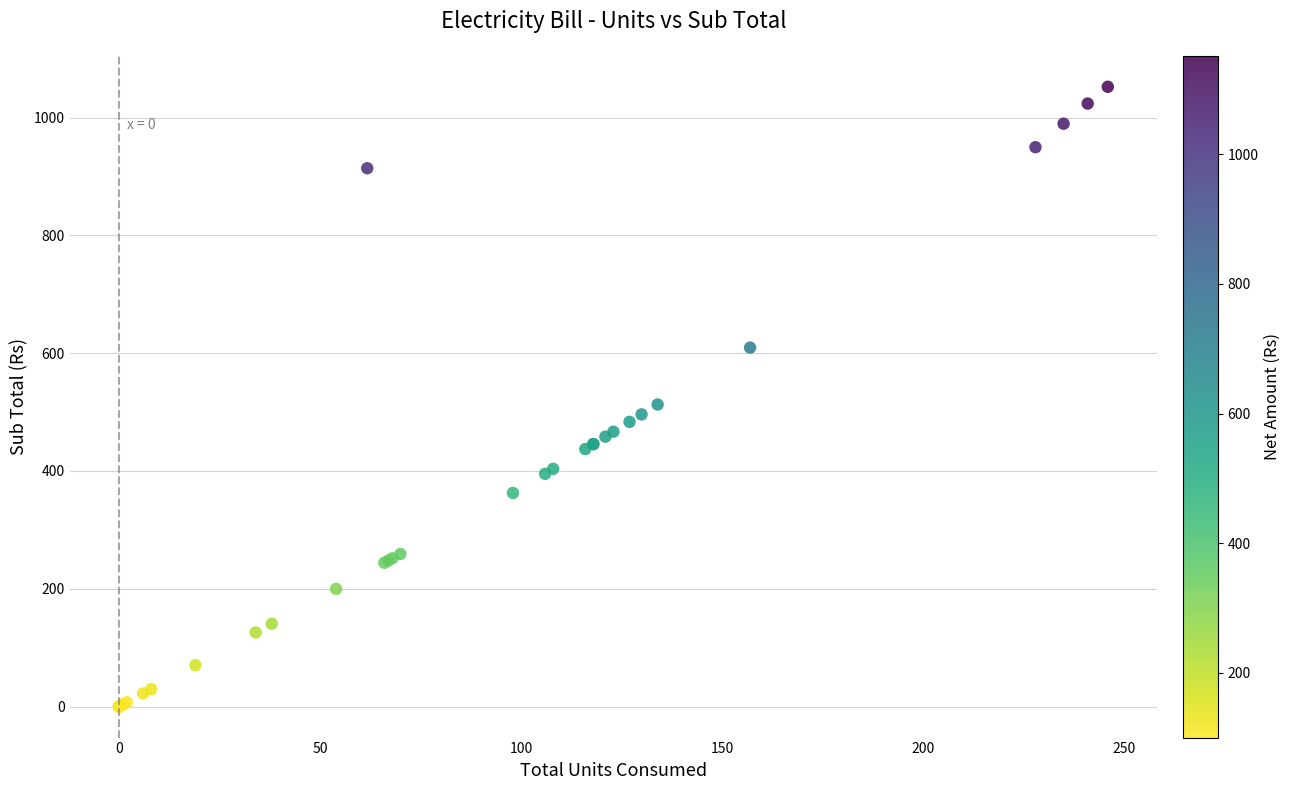

What Y value in the scatter plot is closest to 526?

512.8